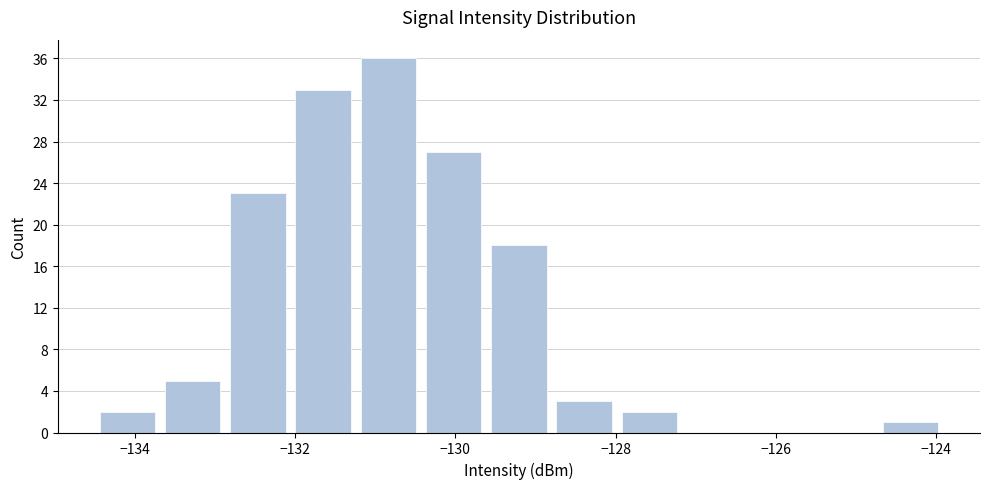

How tall is the bar that spans -124.8 to -124.0 on the x-axis? Neither the bar edges nor the heights are printed on the chart, so give them approximately, as read against the axes.

1